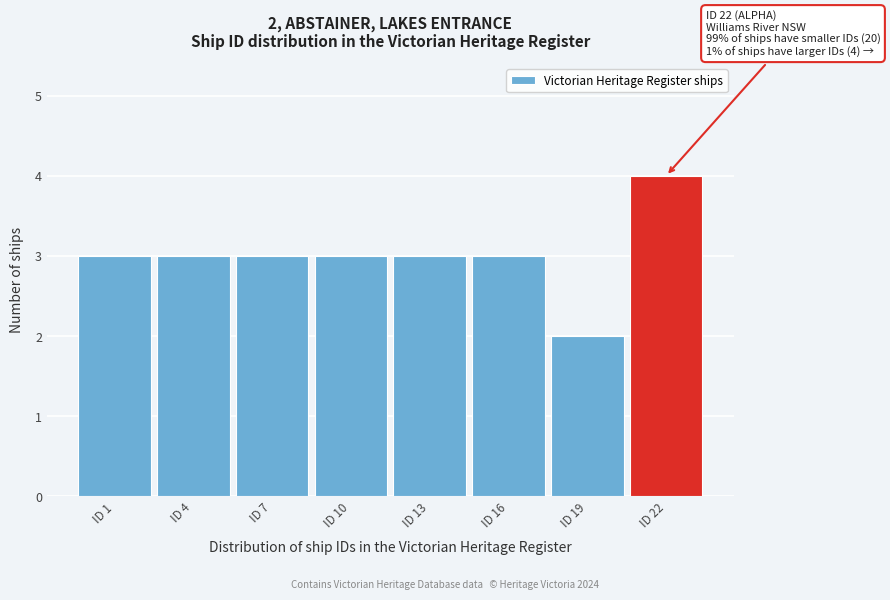

Reading left to right, extract all data points from this chart.

3	3	3	3	3	3	2	4